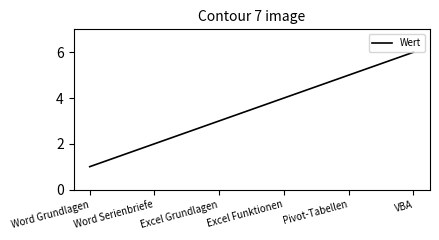

What is the smallest value displayed?

1